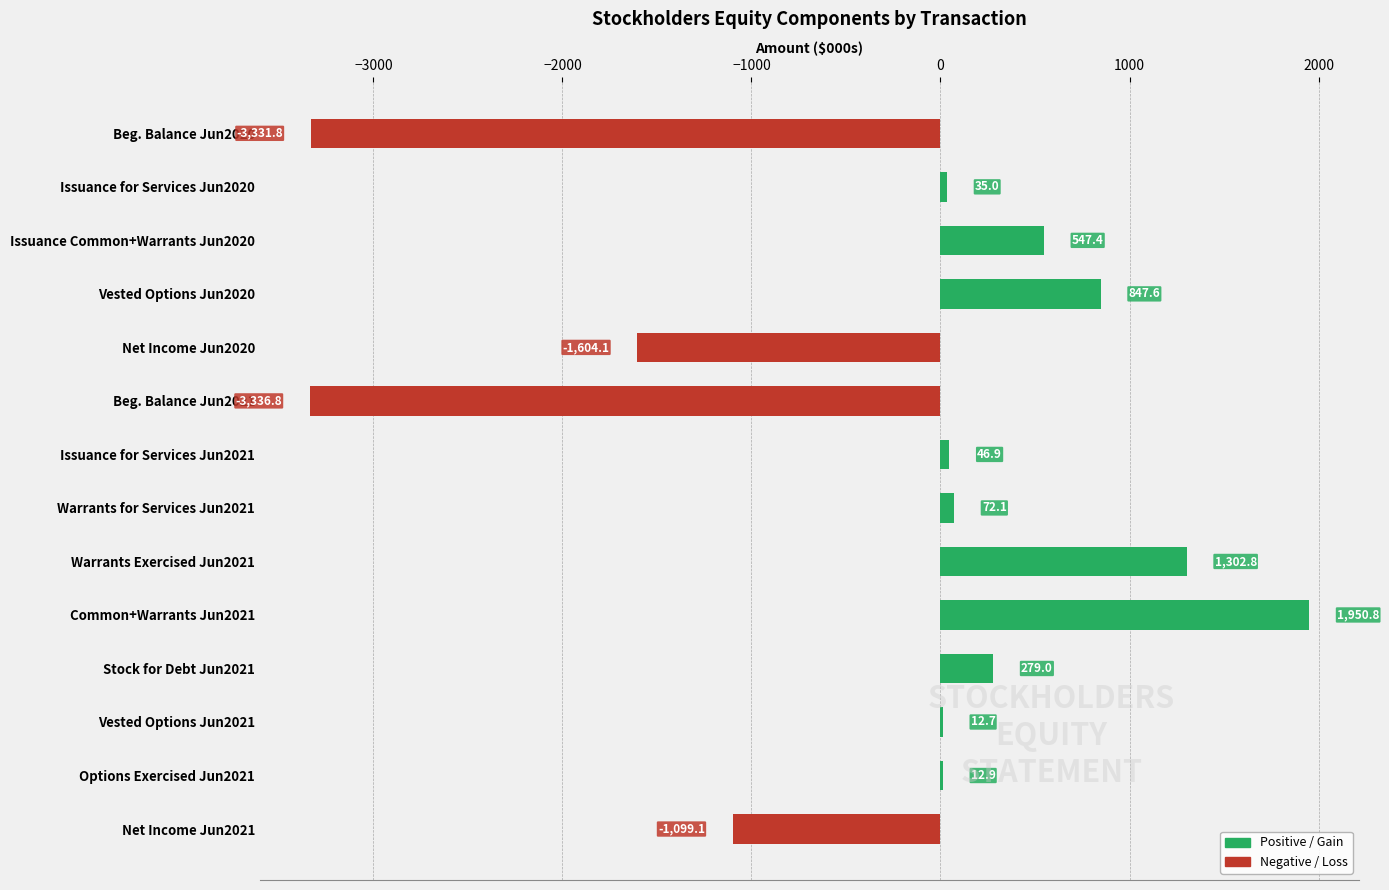

What is the greatest value displayed?

1950.8